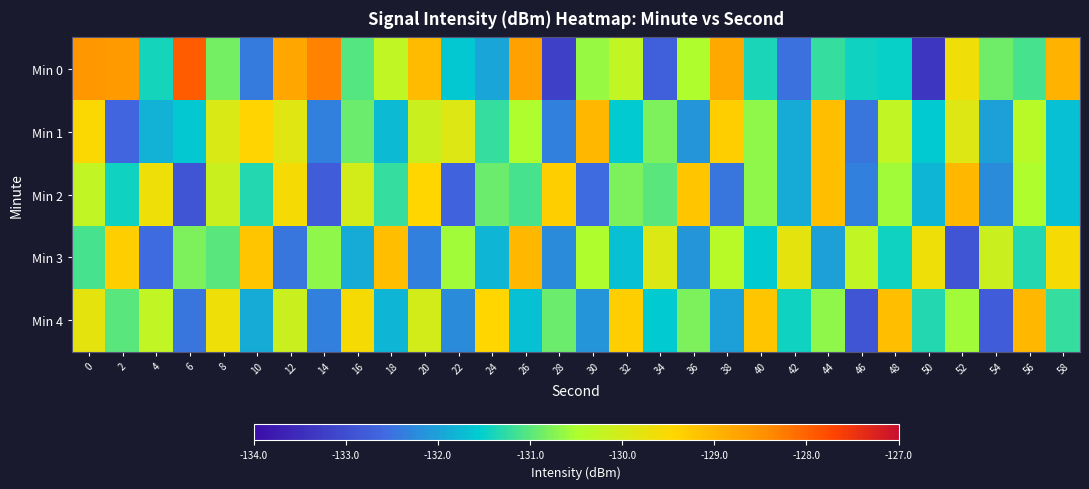

How many distinct data groups are displayed?

5